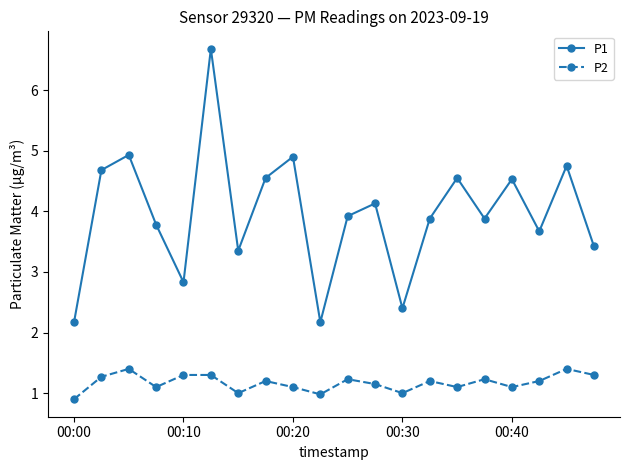

What is the minimum value shown in the chart?

0.9